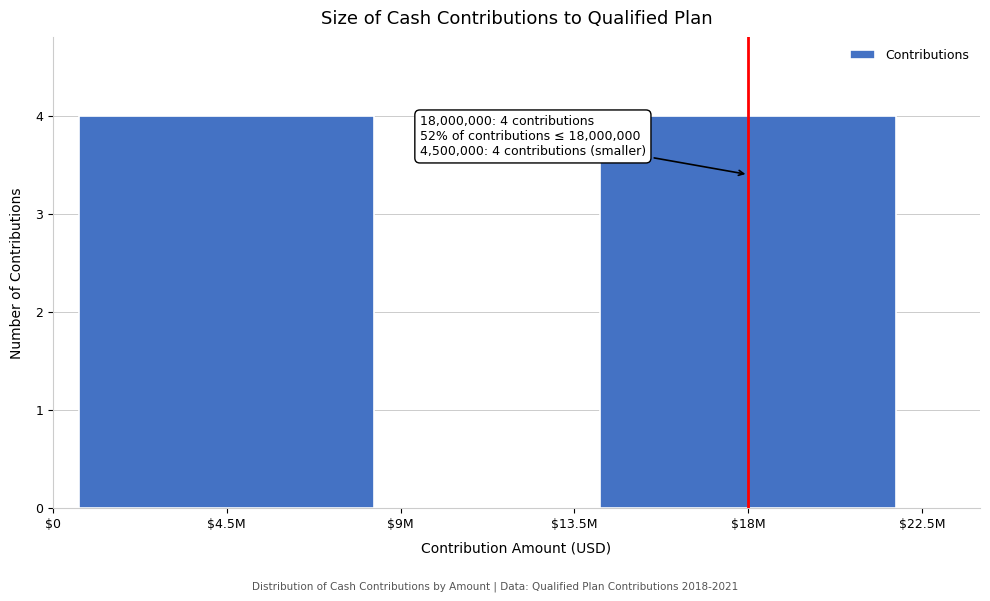

The chart shows a value of 0 at $9M. True or false?

True